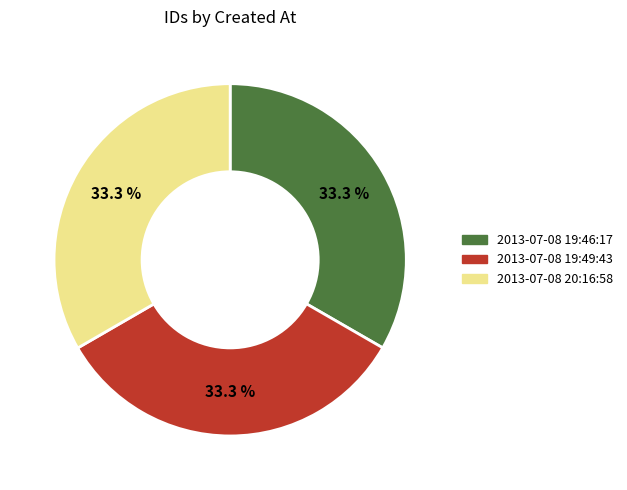

To the nearest percent, what percentage of the pie is 2013-07-08 20:16:58?

33%